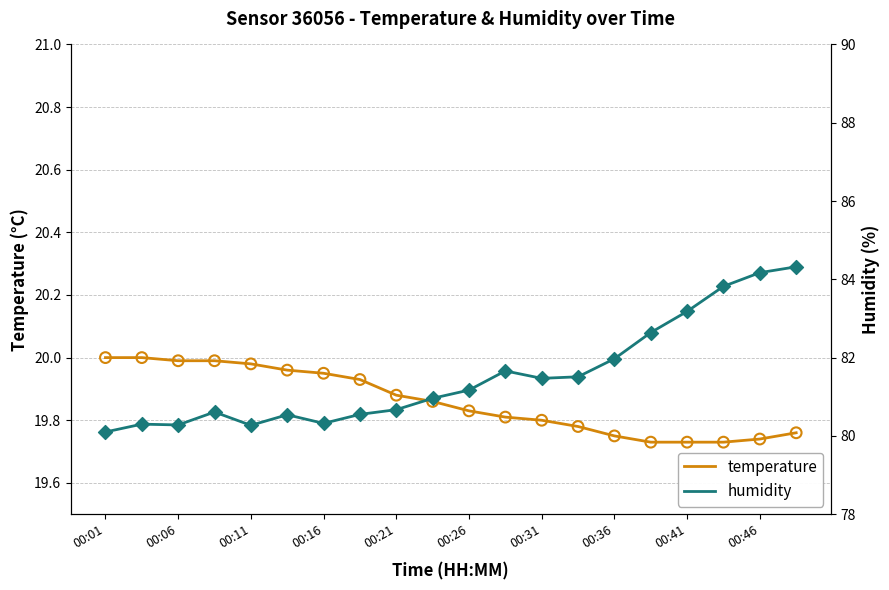

Which series contains the lowest Y value?

temperature